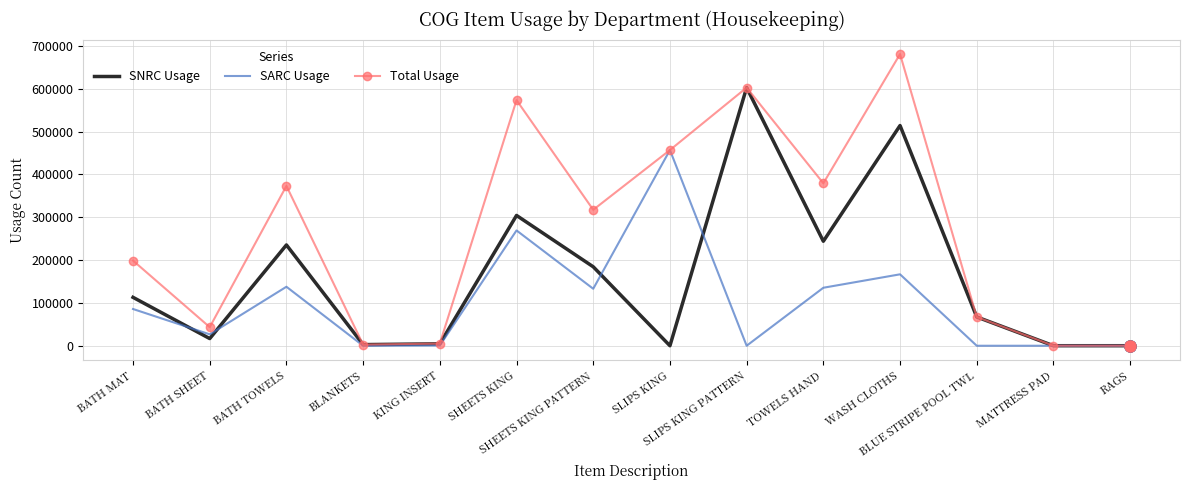

List the series in order of their peak value, lowest first.

SARC Usage, SNRC Usage, Total Usage